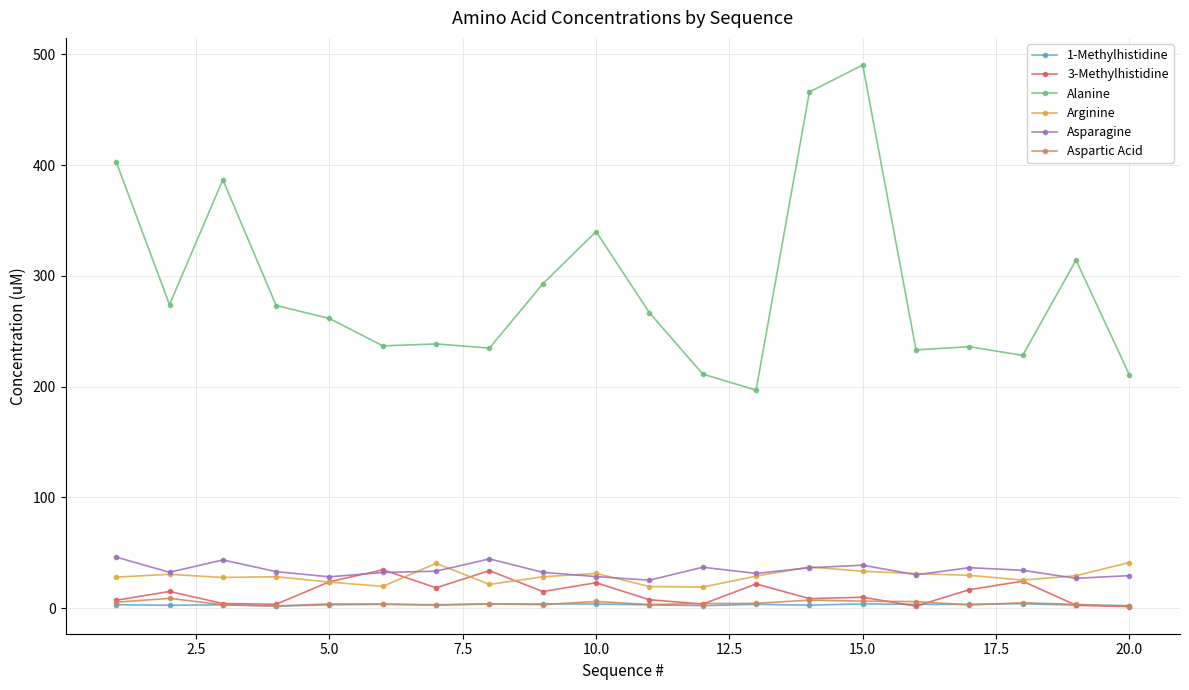

True or false: Alanine and 1-Methylhistidine intersect in this chart.

False